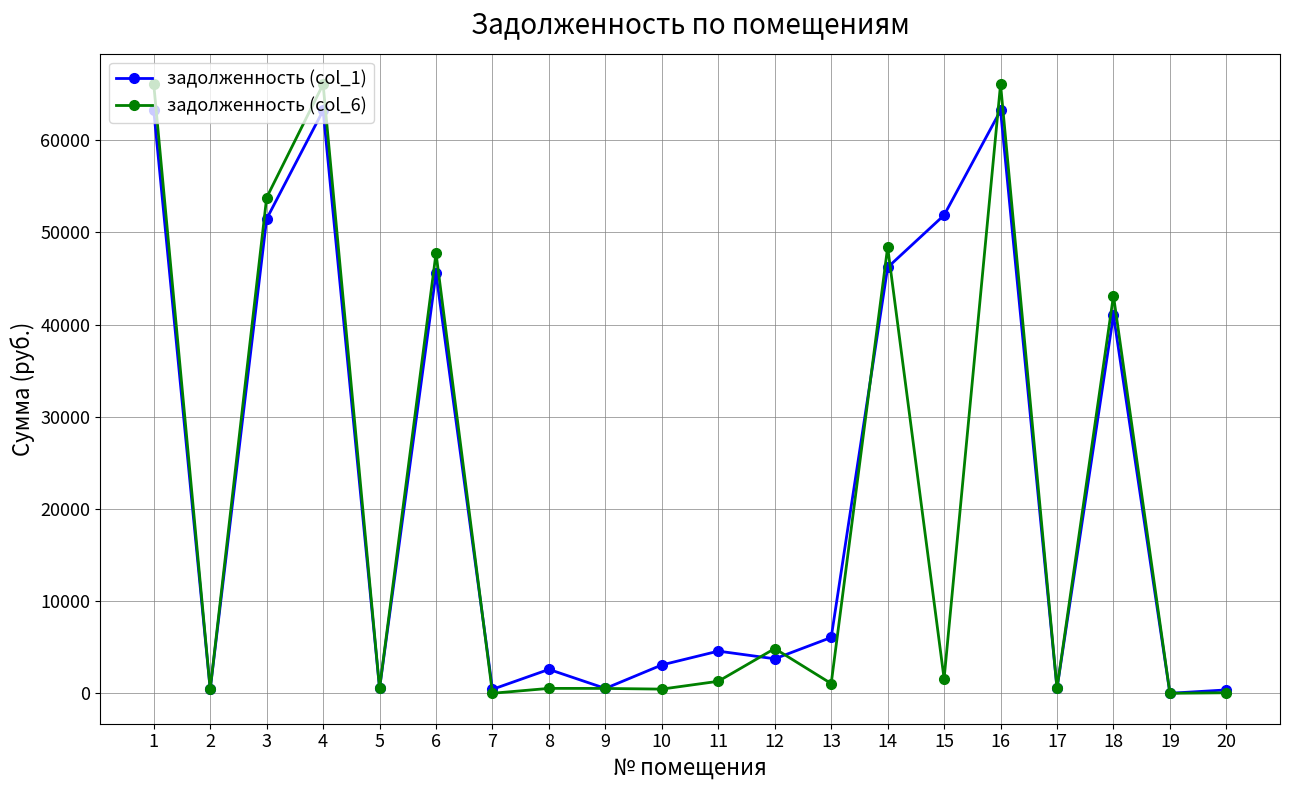

What value does the задолженность (col_1) series have at 15?

51873.1